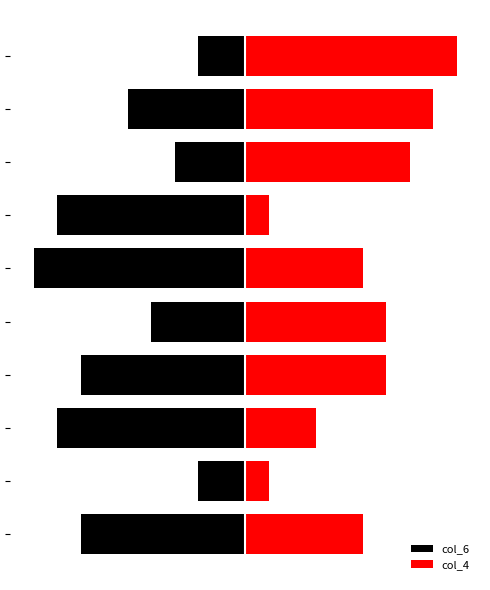

Is the value of col_6 at 5 greater than the value of col_4 at 3?

No